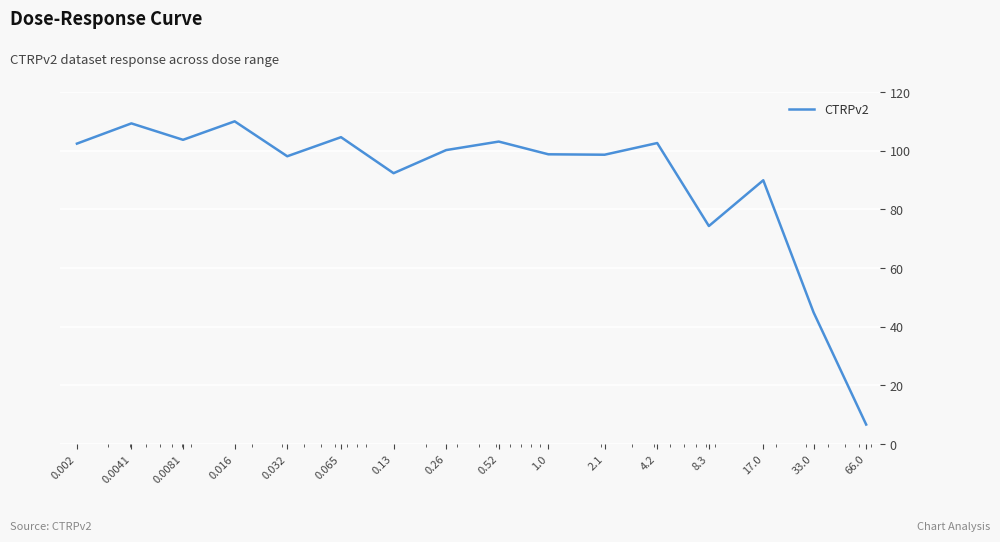

What is the greatest value displayed?

110.0